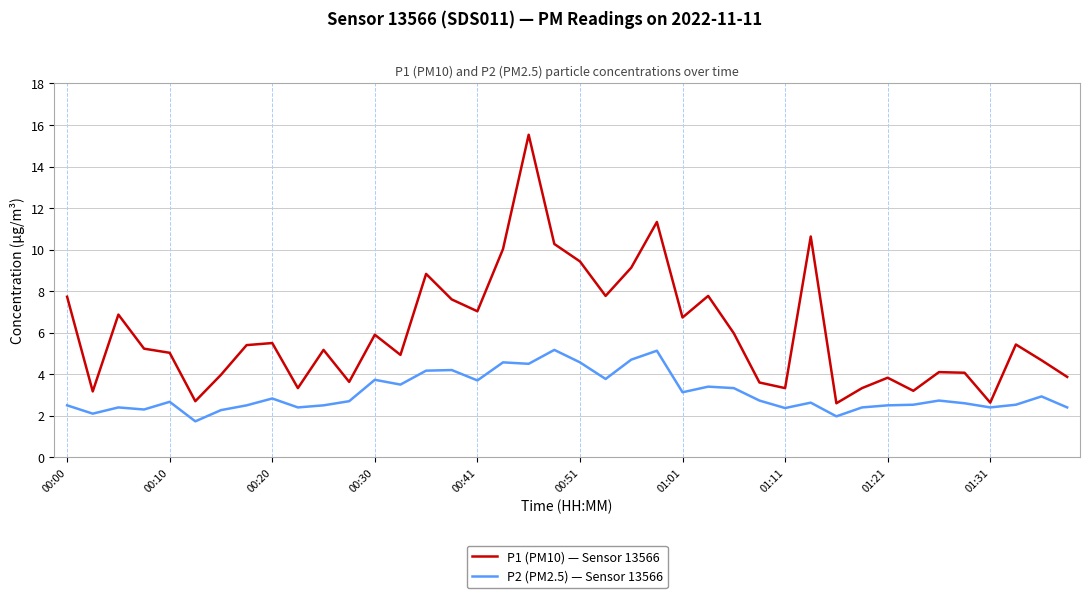

Rank the series by their average value, from lowest to highest.

P2 (PM2.5) — Sensor 13566, P1 (PM10) — Sensor 13566